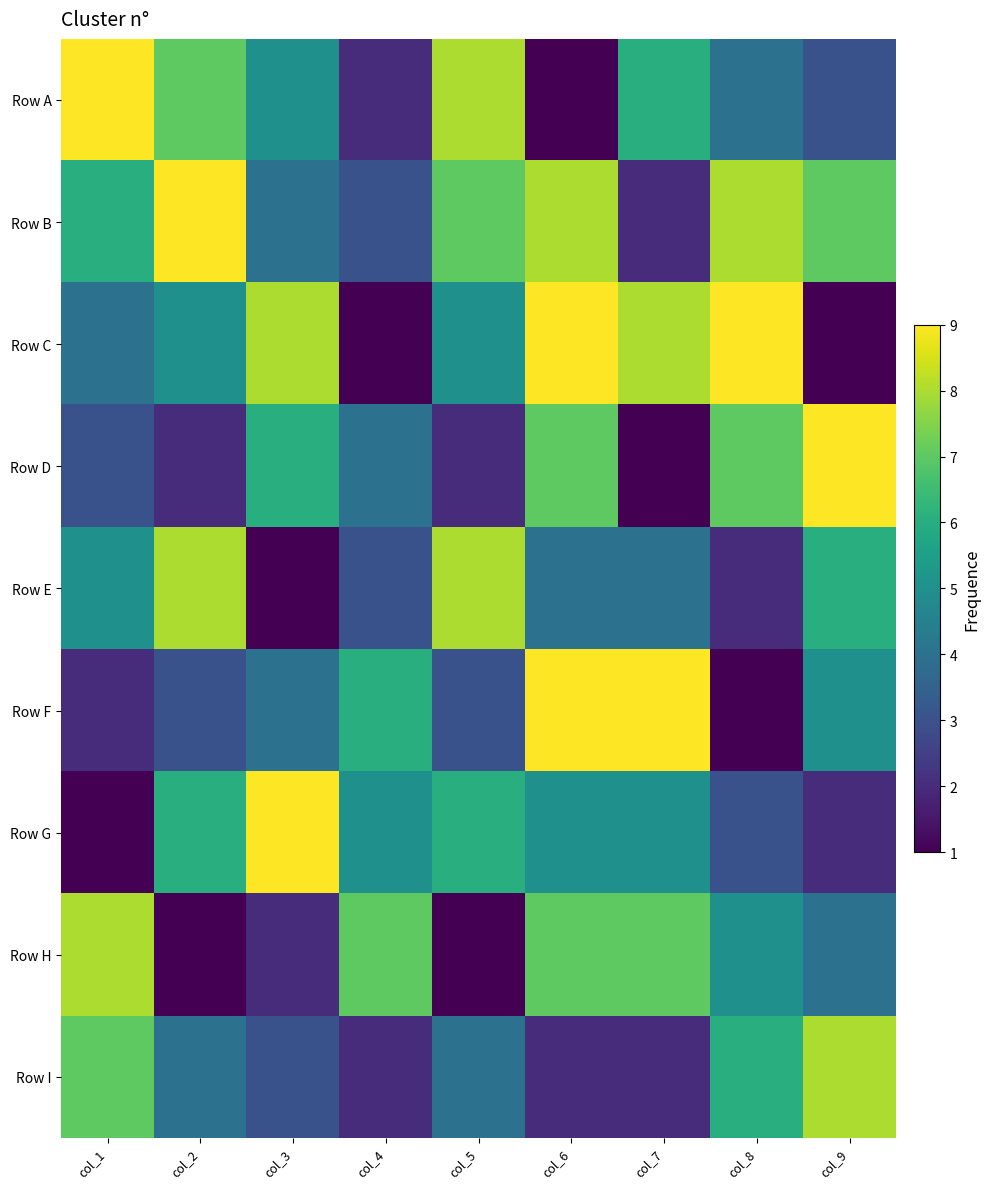

Which series has the largest range (max minus min)?

Row A